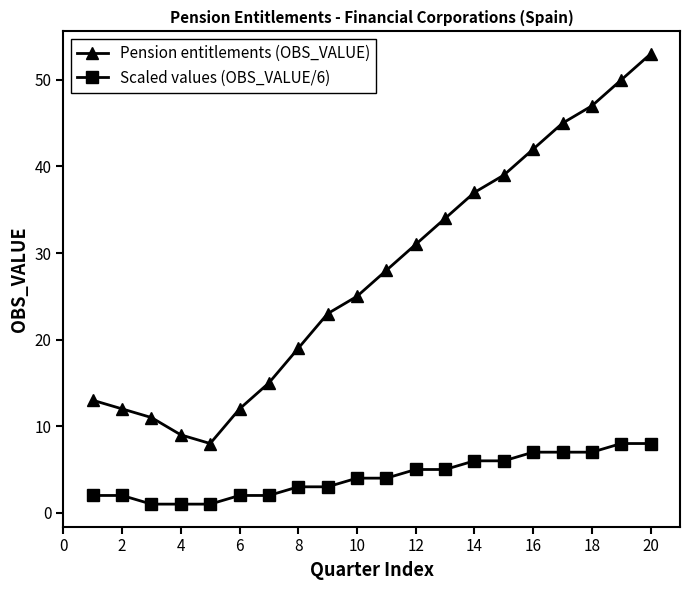

What is the difference between the maximum and minimum values in the Pension entitlements (OBS_VALUE) series?

45